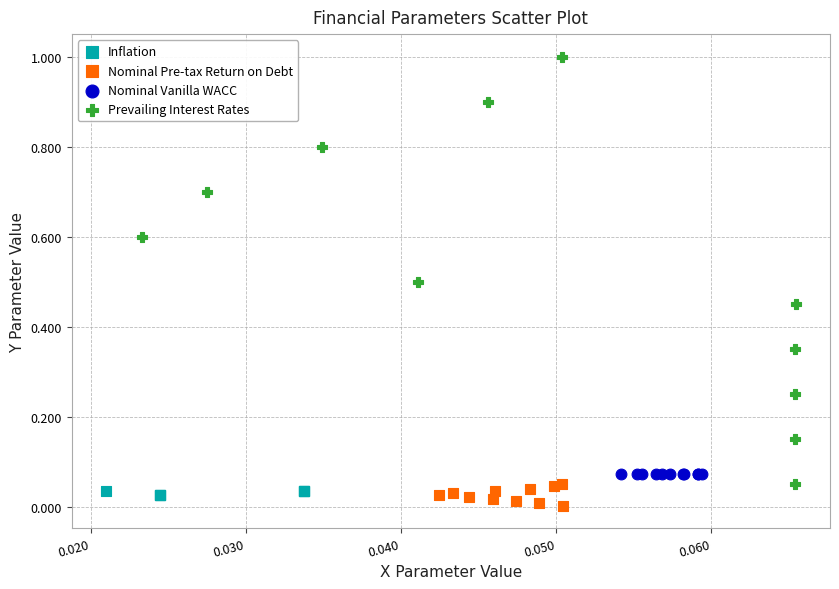

Which series reaches the minimum Y coordinate?

Nominal Pre-tax Return on Debt